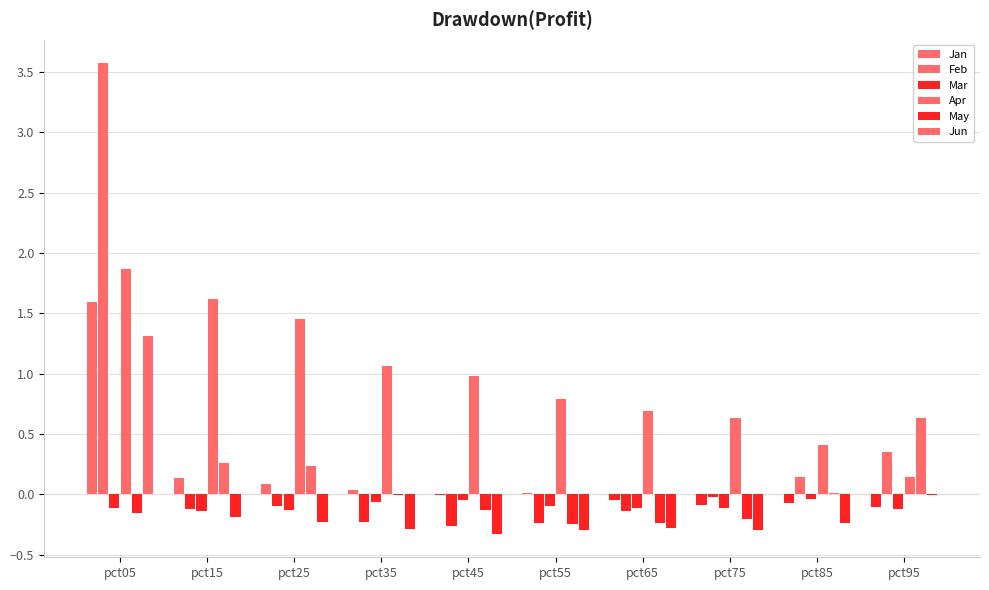

At which category does the chart reach its minimum across all series?

pct45